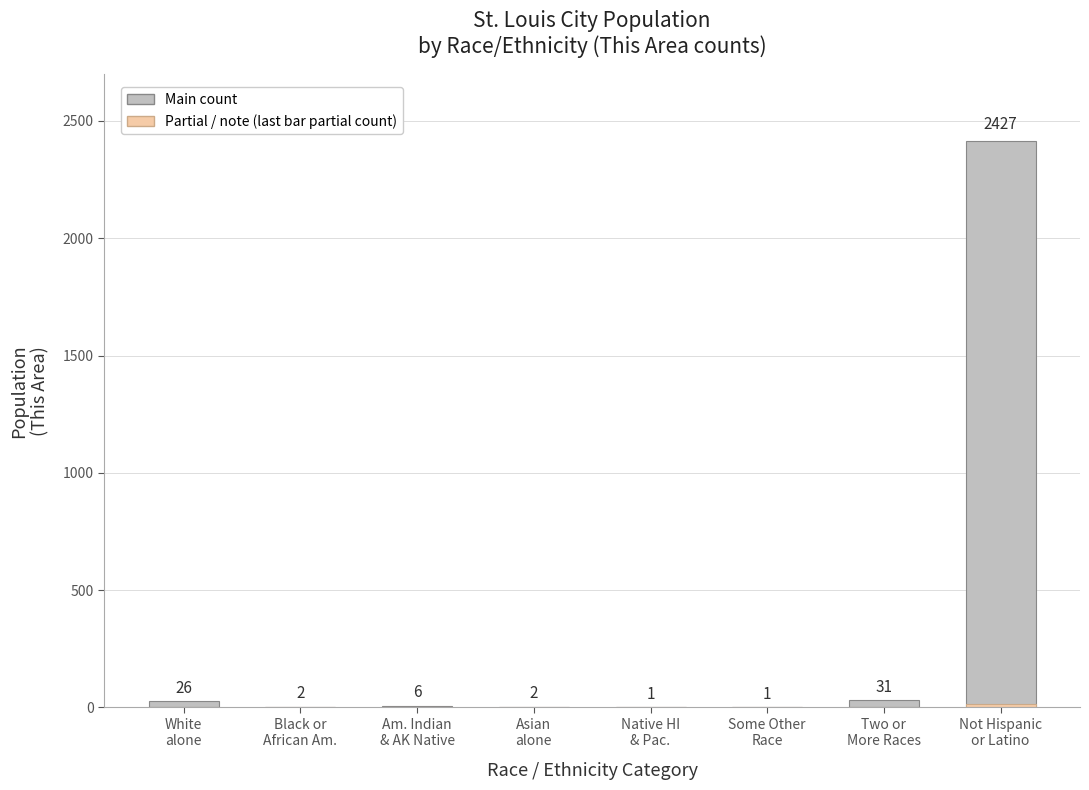

What is the maximum value for Partial / note (last category partial)?

14